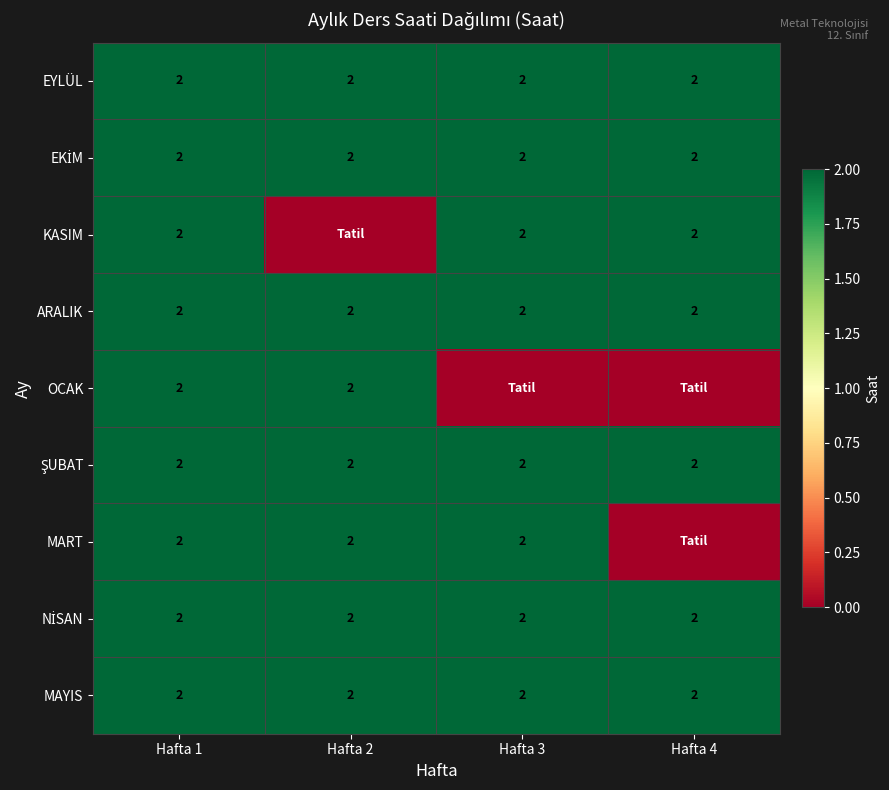

Is it true that MAYIS equals 2 at Hafta 4?

True